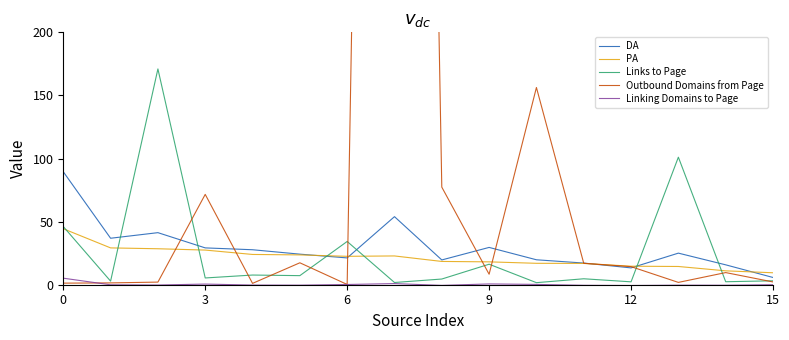

In PA, how many points are lower than both neighbors (excluding endpoints)?

1